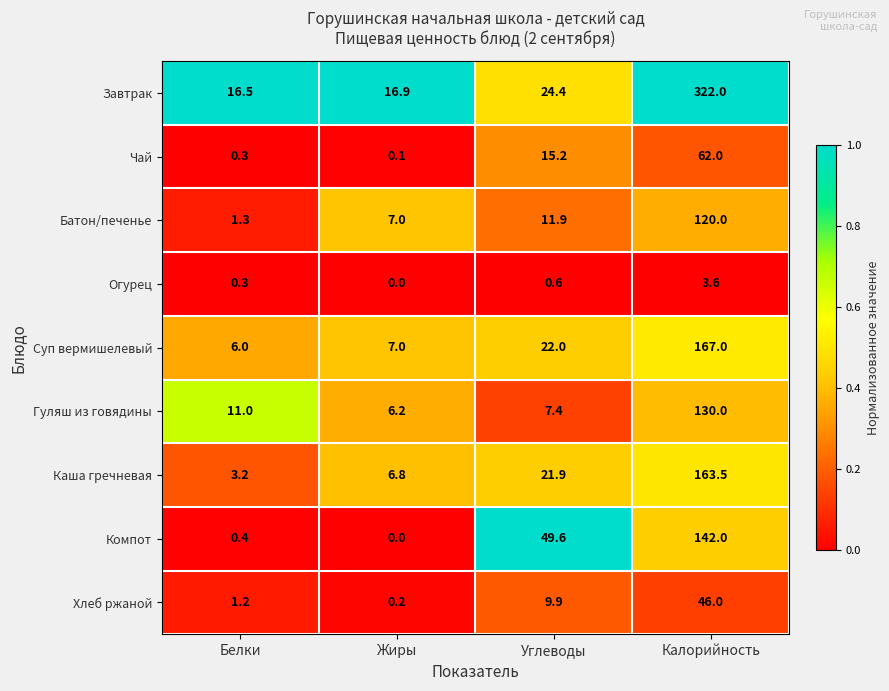

True or false: Хлеб ржаной has a value of 1.2 at Белки.

True